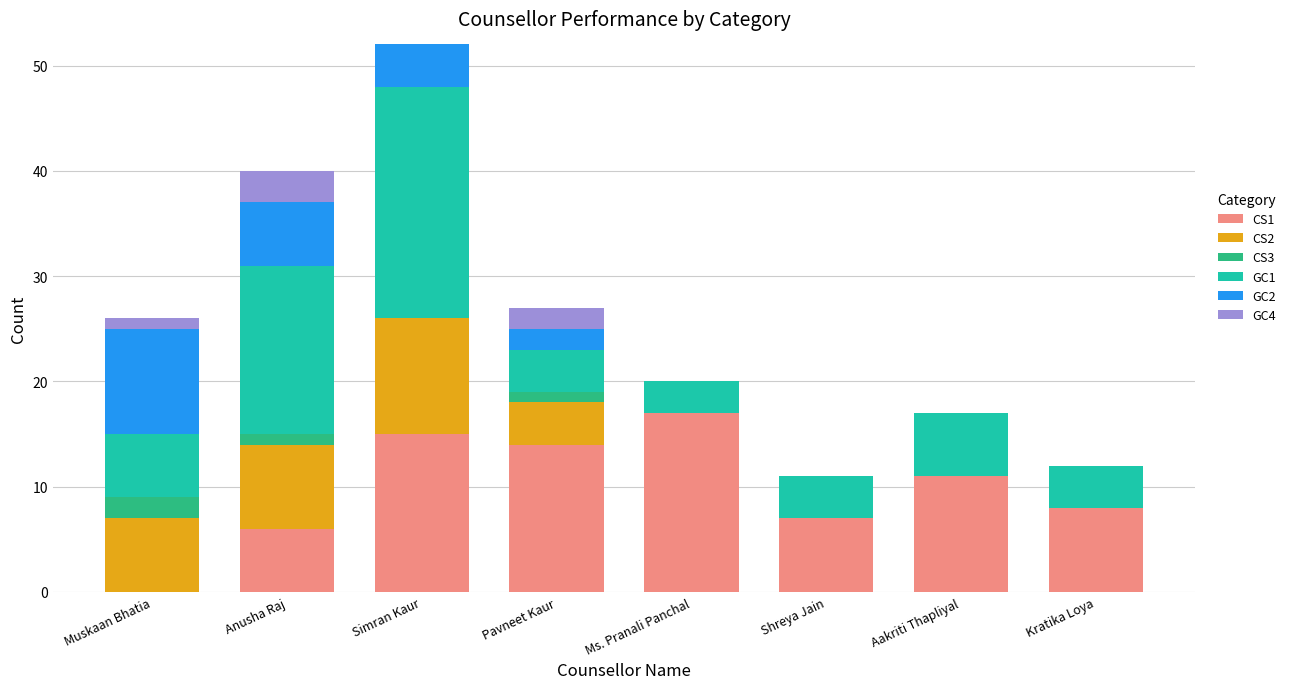

At which category is the sum across all series the highest?

Simran Kaur